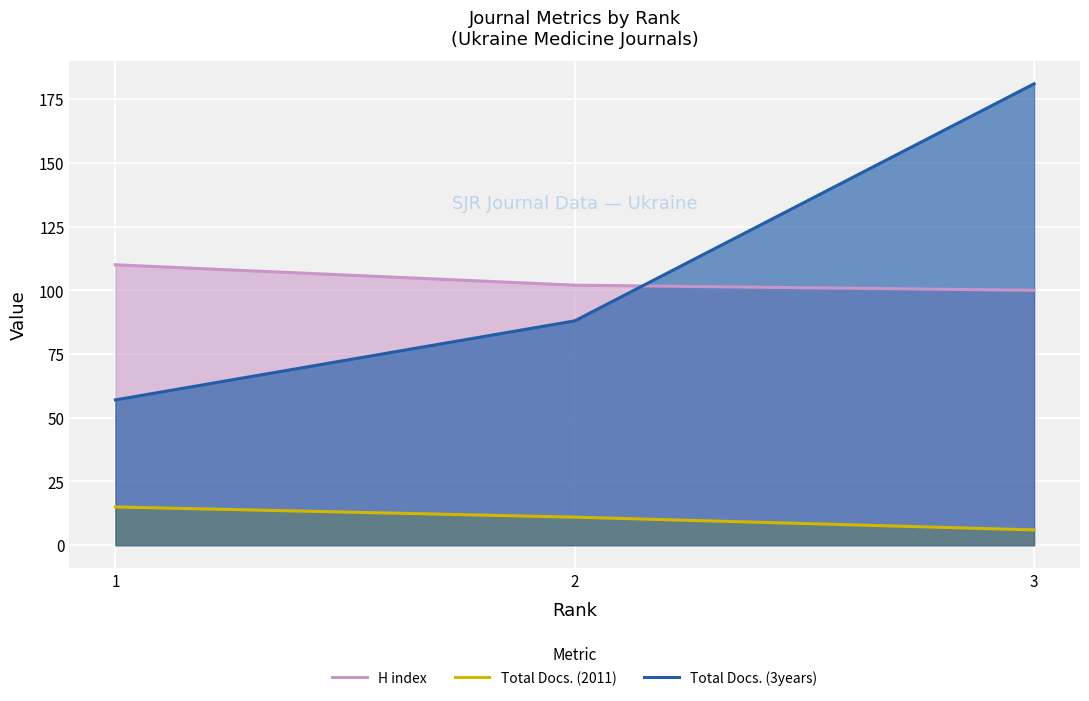

At which label is Total Docs. (2011) closest to 10?

2